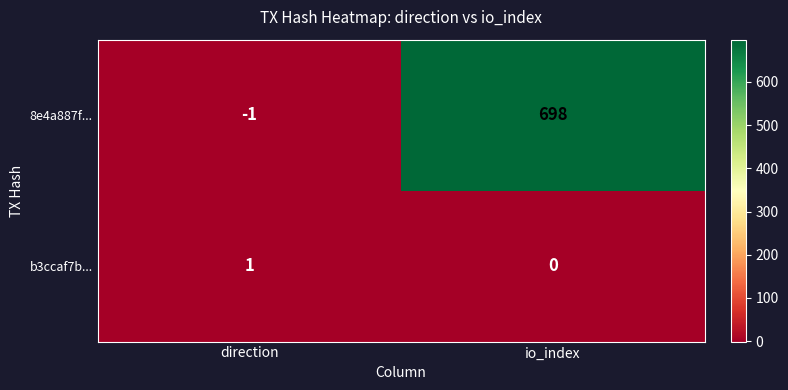

Which series has the largest total across all categories?

8e4a887f...